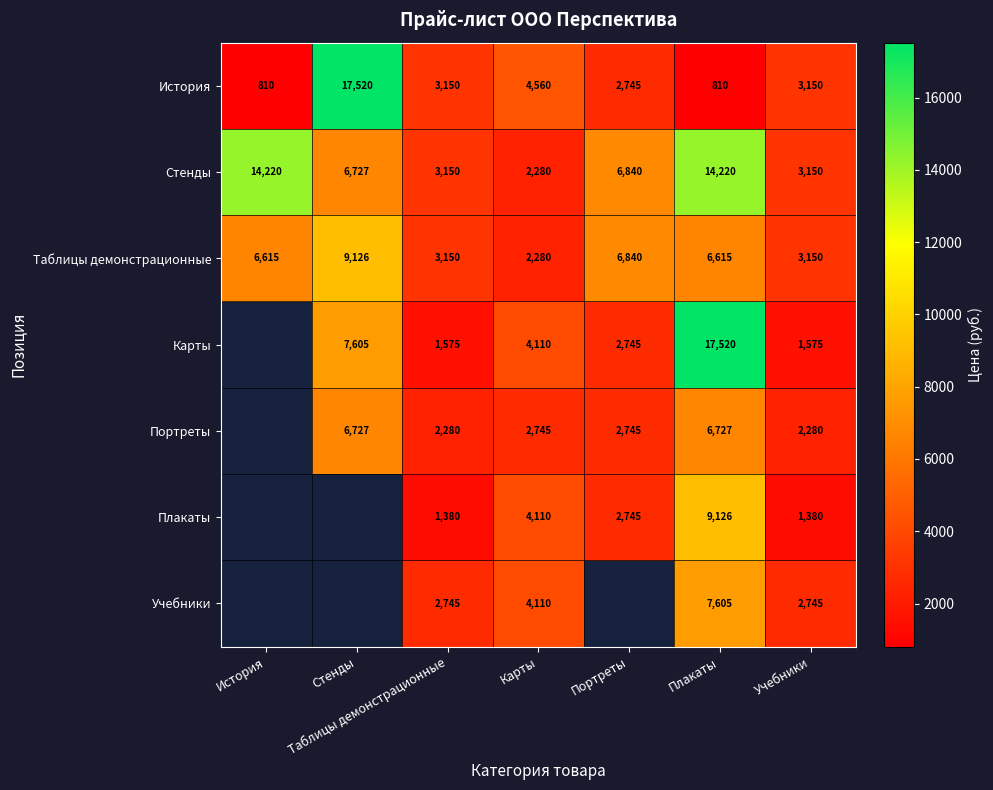

What is the total value across all series at Карты?

24195